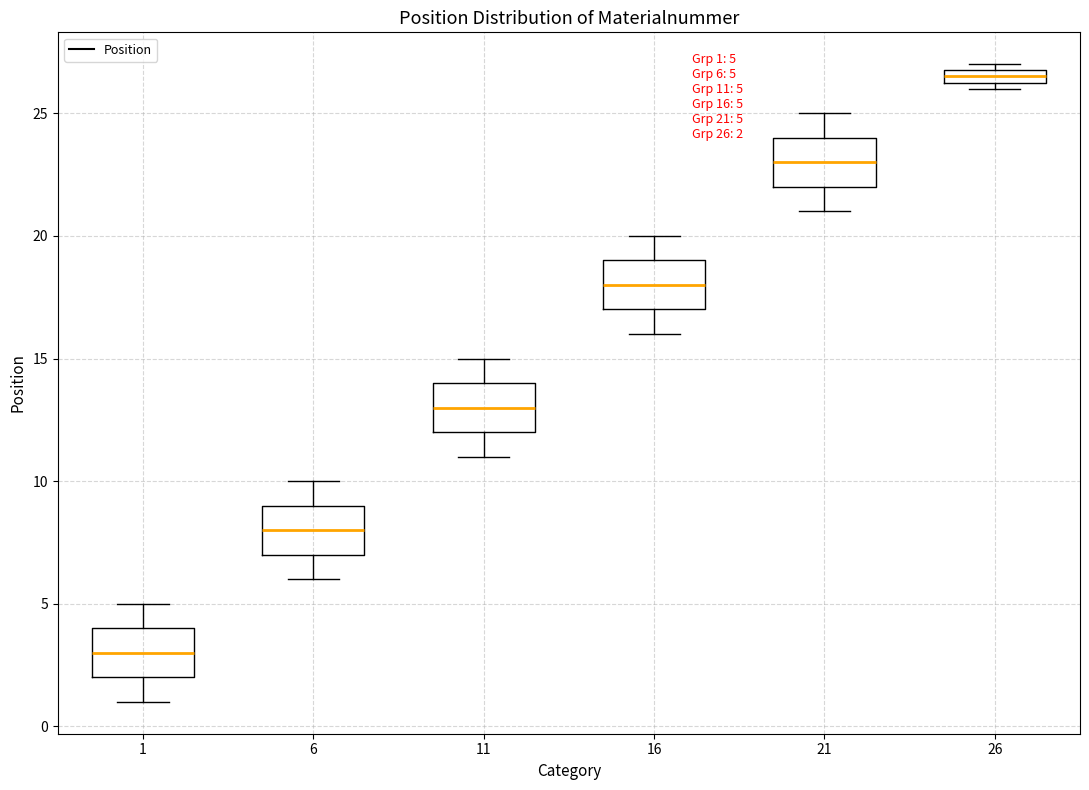

Which box has the lowest median line?

1